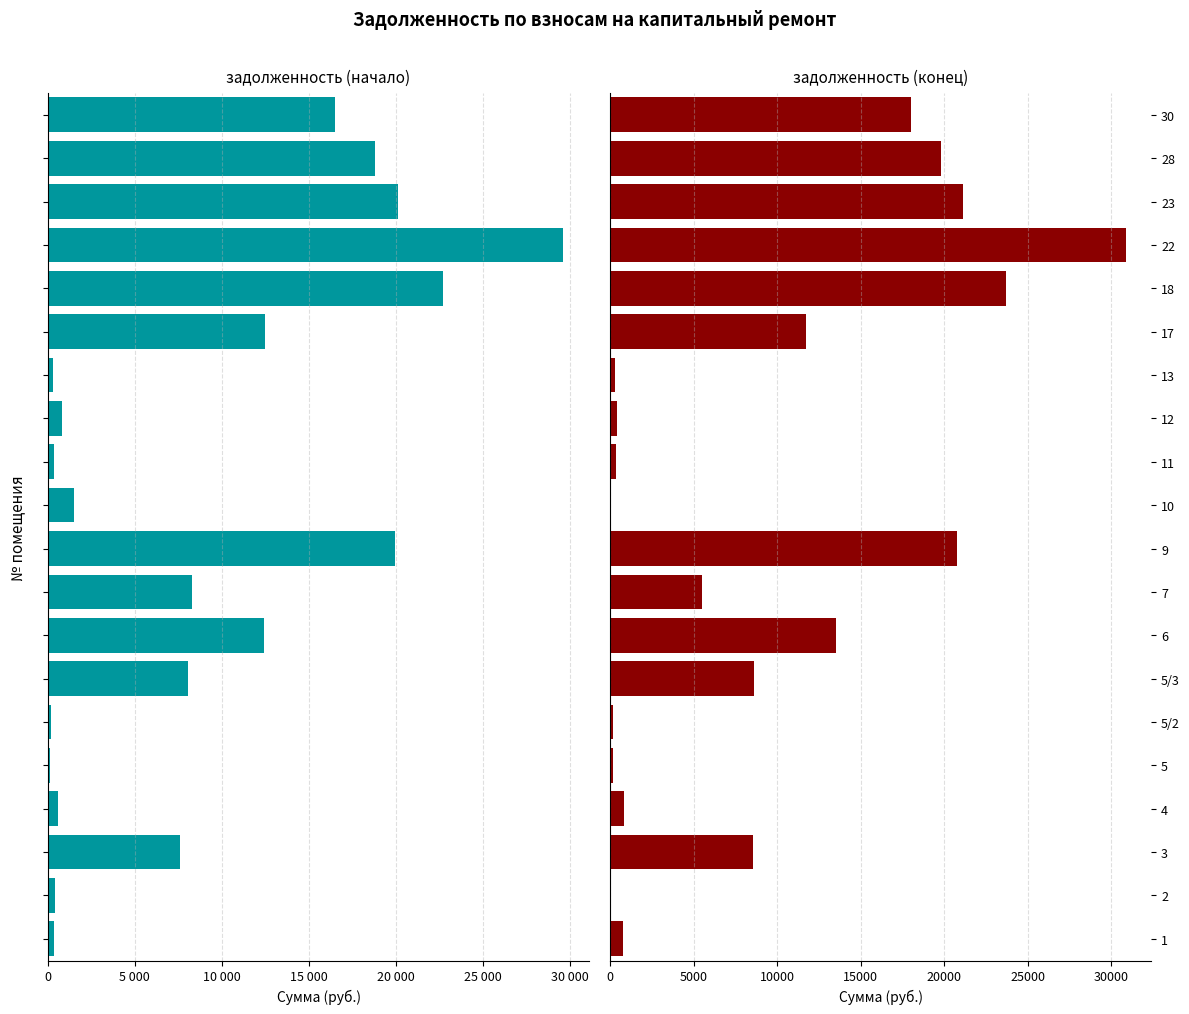

What is the sum of all задолженность (конец) values?

185348.5